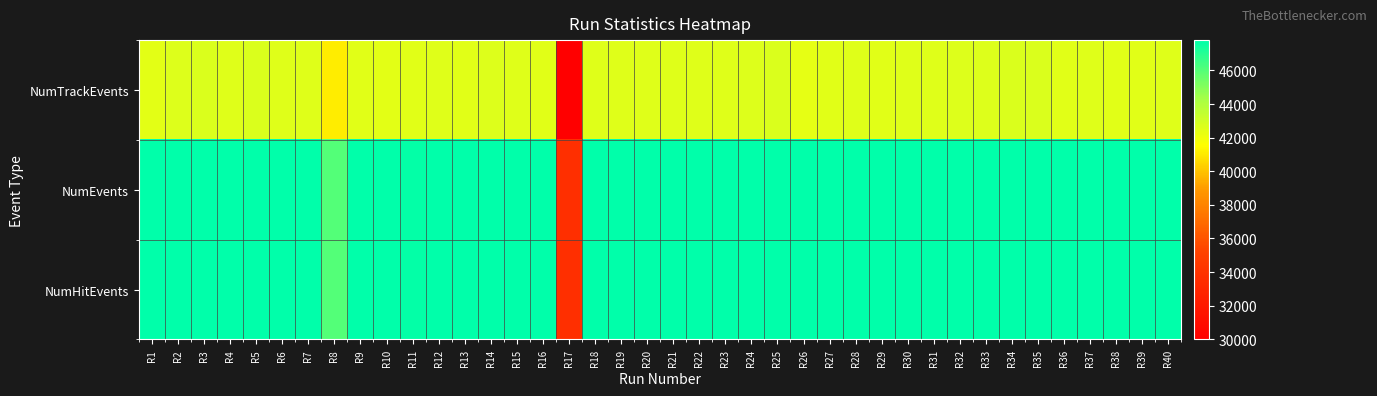

What is the greatest value displayed?

47802